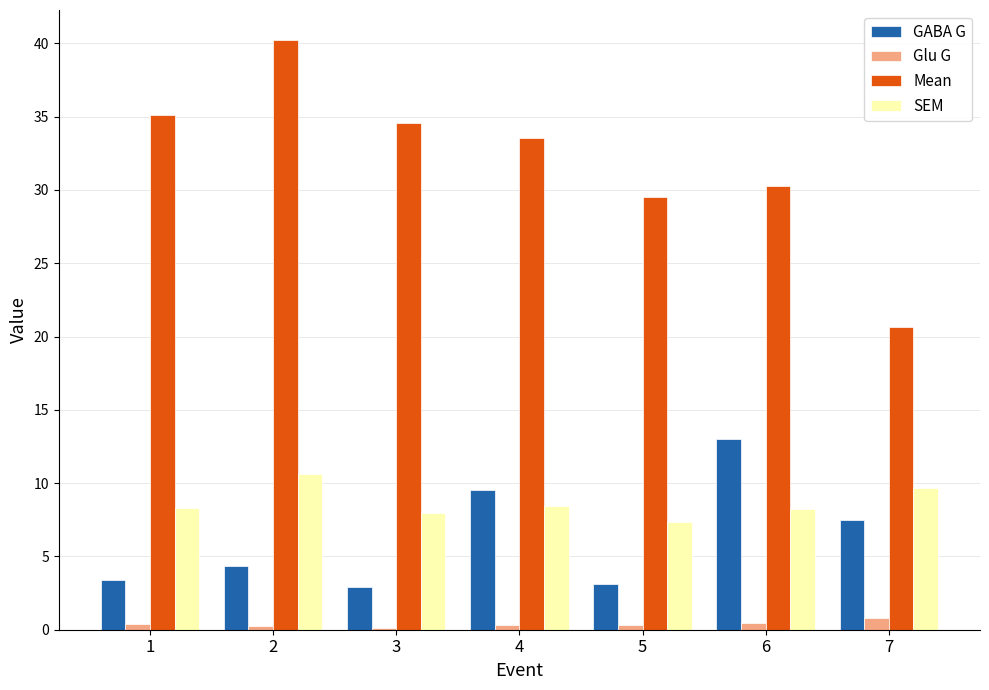

At which category is the sum across all series the highest?

2